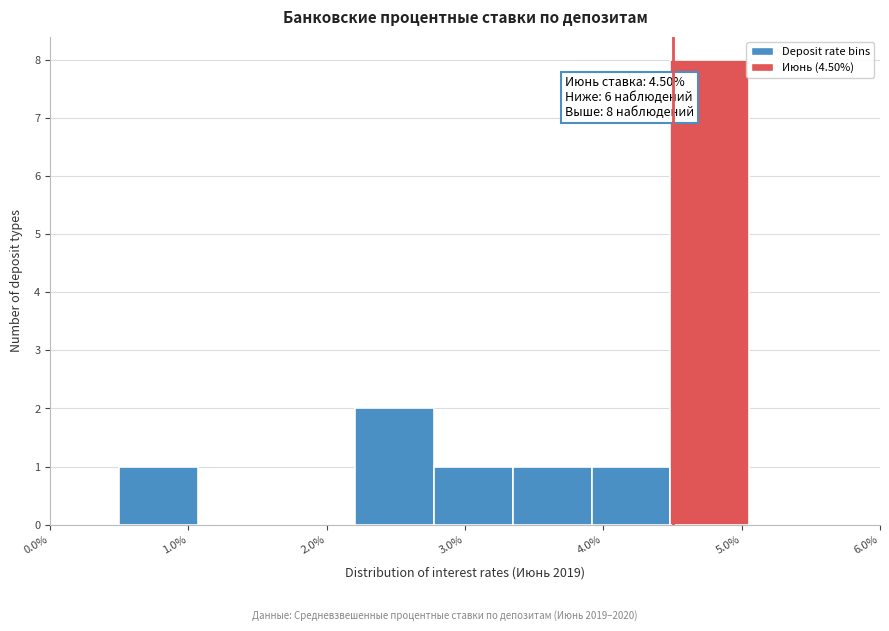

Over which range of the x-axis is the bar tallest?

4.5 to 5.1